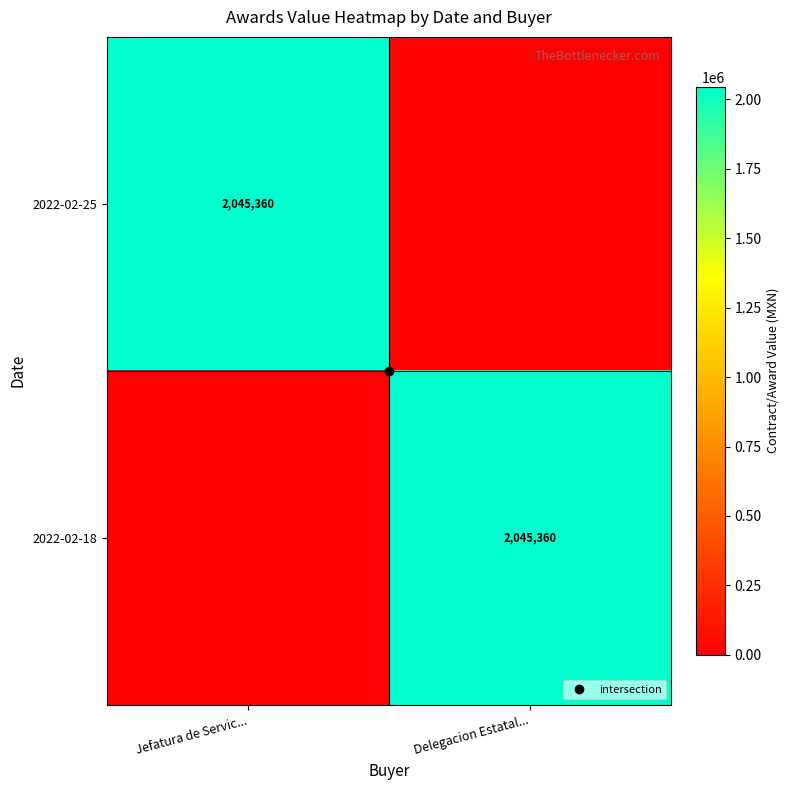

Is the value of 2022-02-18 at Jefatura de Servic... greater than the value of 2022-02-25 at Delegacion Estatal...?

No